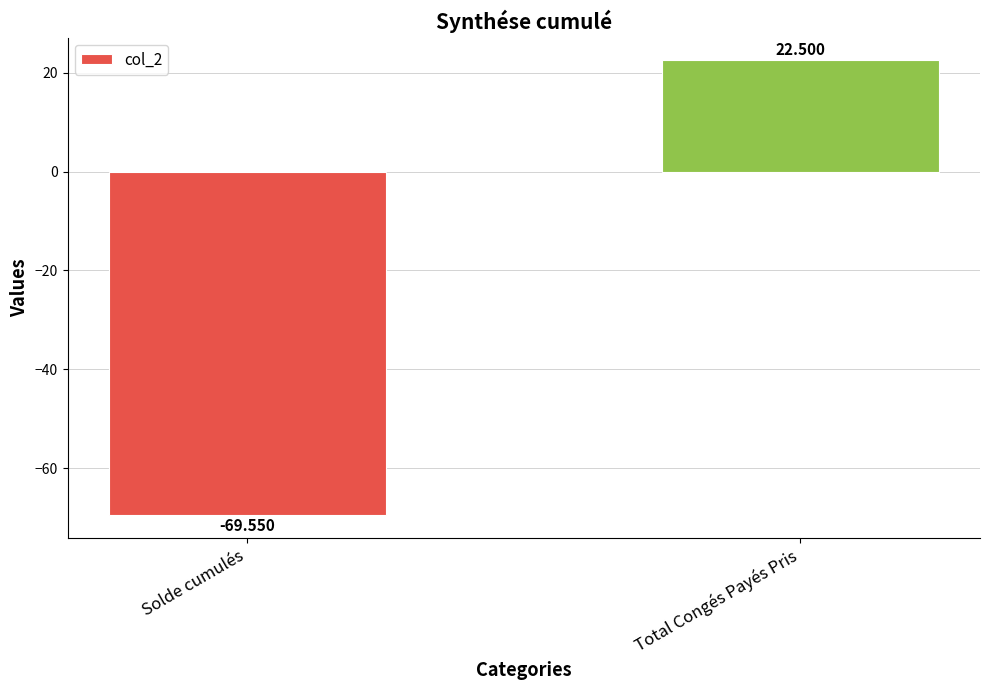

Is it true that the value at Total Congés Payés Pris is 15.6?

False